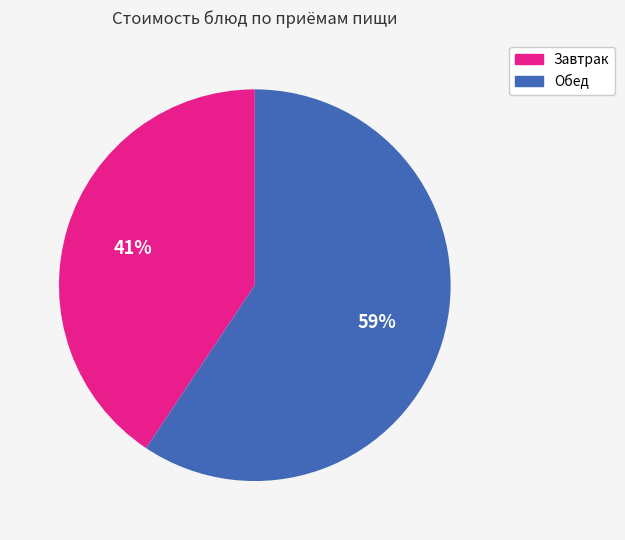

Combined, do Обед and Завтрак account for over 50%?

Yes